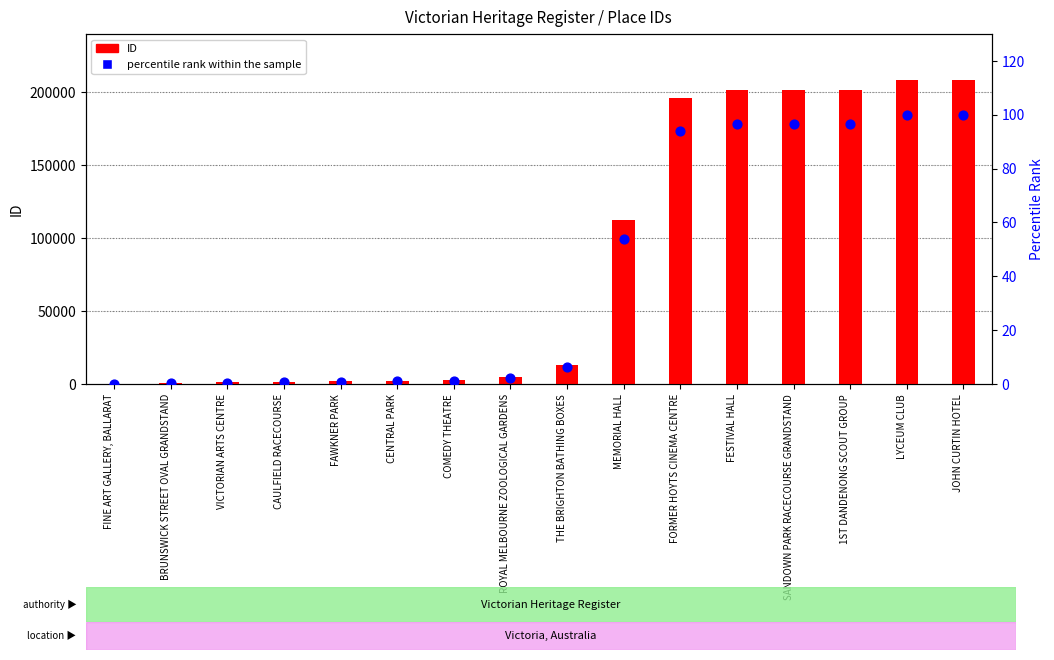

At how many categories does at least one series exceed 81387?

7